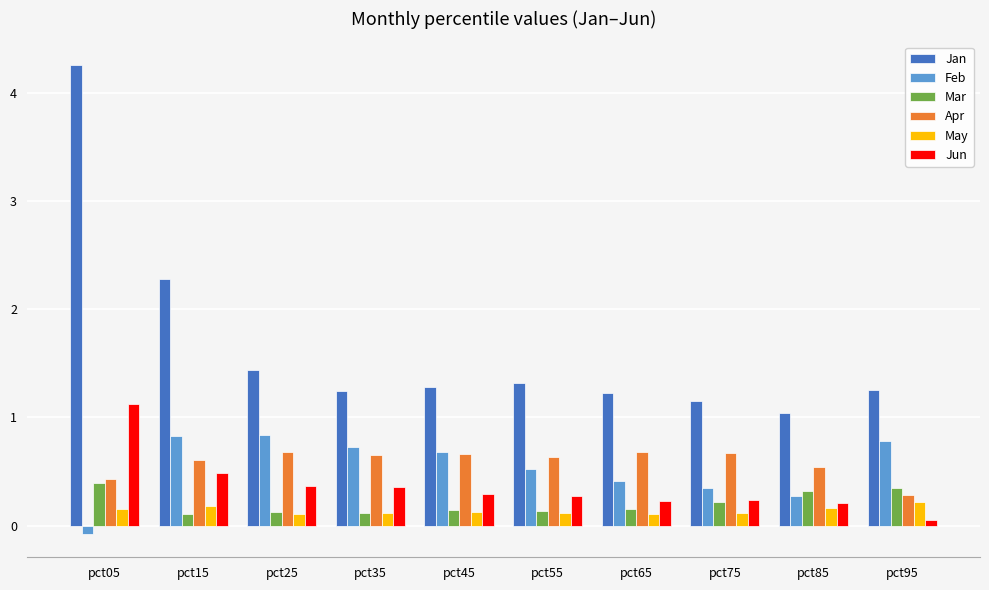

What is the difference between the highest and lowest values at pct25?

1.3